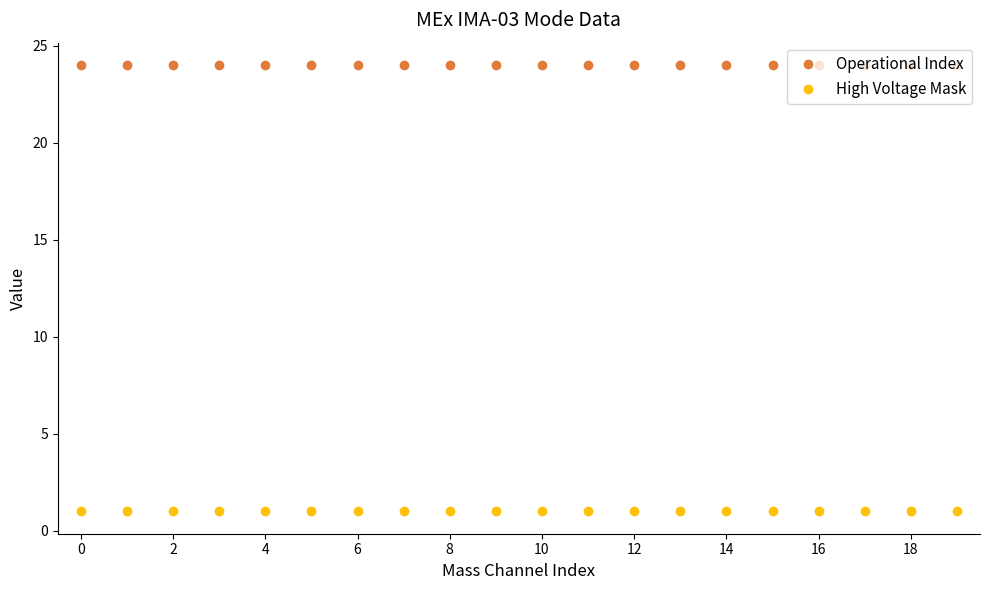

List the series in order of their peak value, highest first.

Operational Index, High Voltage Mask